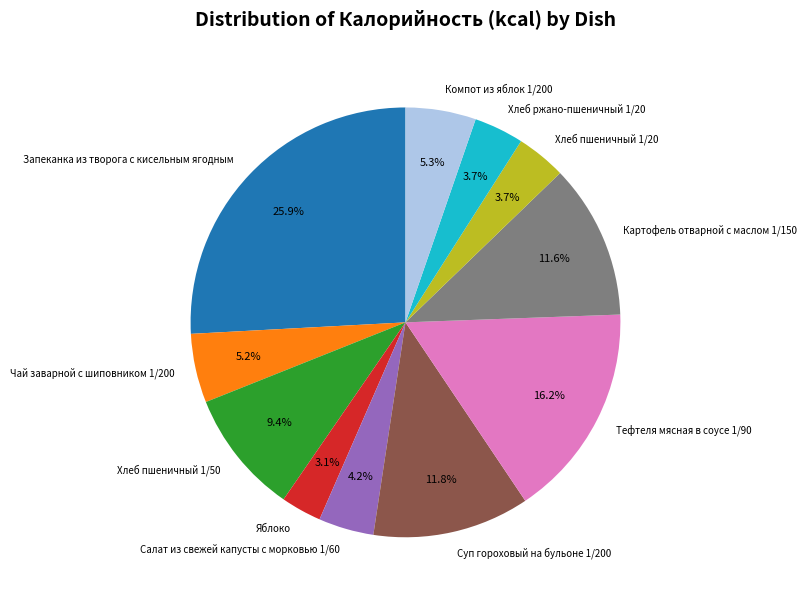

To the nearest percent, what is the average slice percentage?

9%